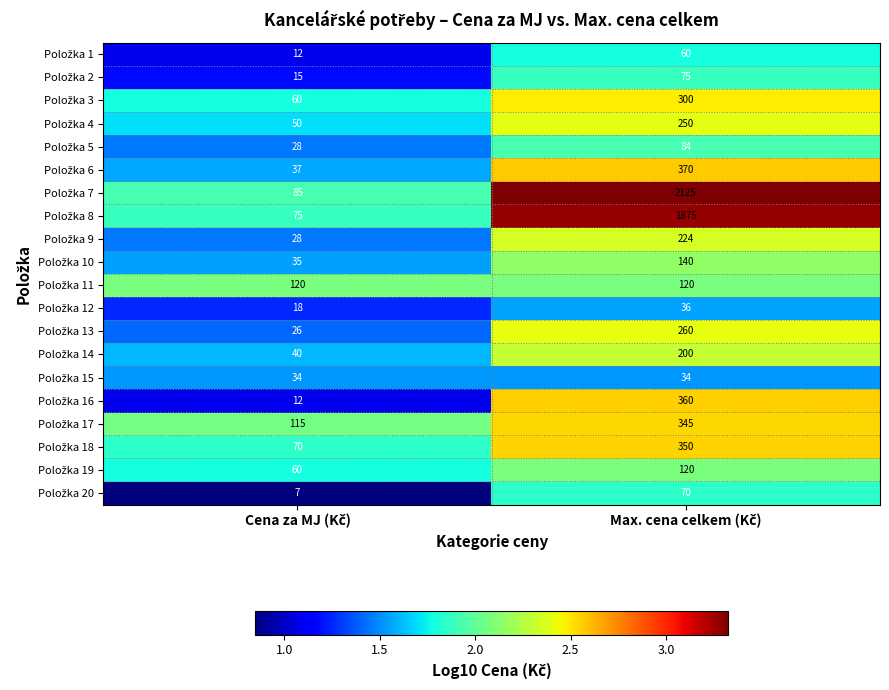

What is the maximum value shown in the chart?

2125